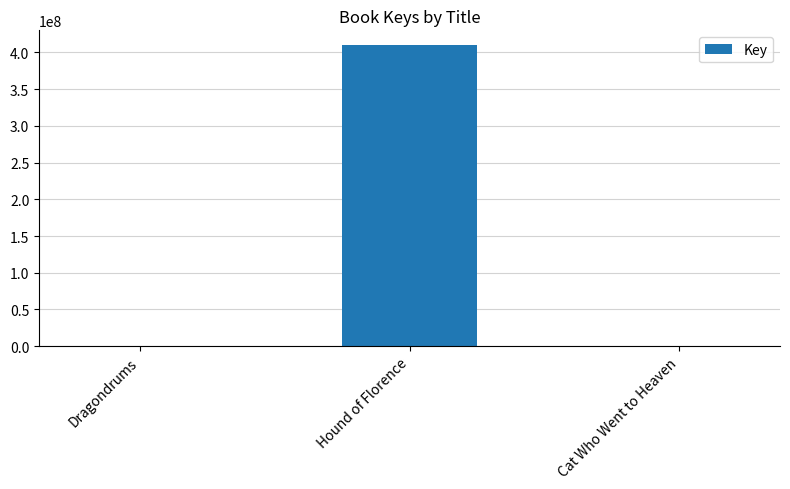

Is it true that the value at Hound of Florence is 409657717?

True